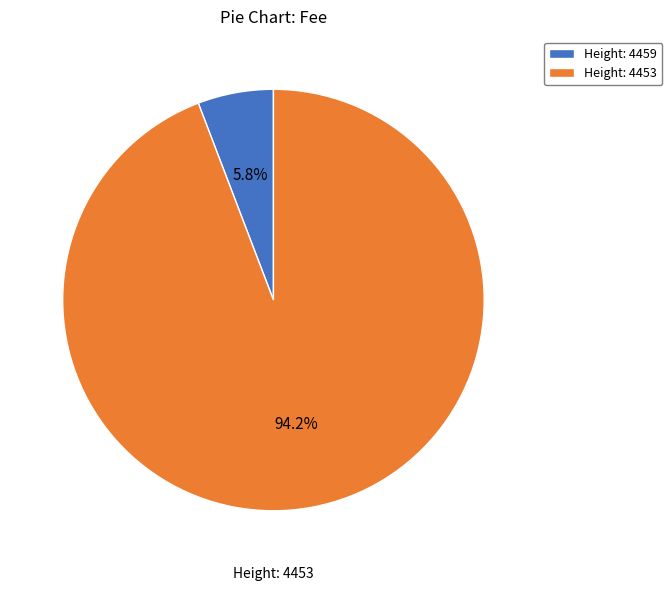

How much of the chart is everything except Height: 4453?

5.8%